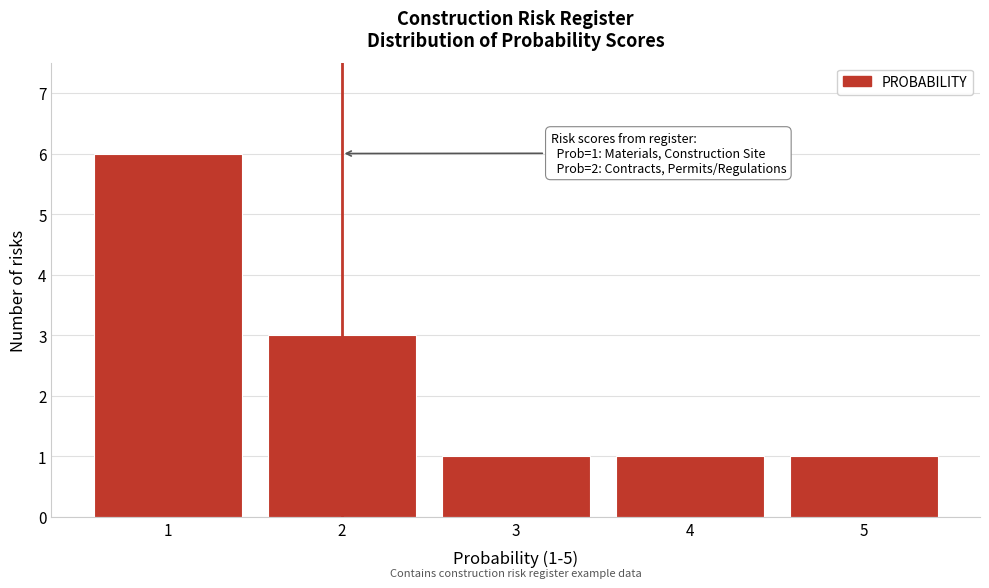

Which range on the x-axis has the tallest bar?

0.5 to 1.5